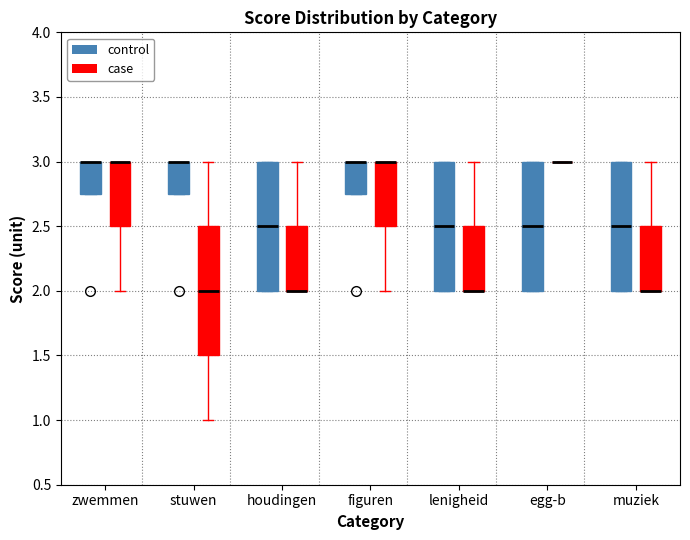

Where is the upper edge of the box for zwemmen (control) on the y-axis? The values are not printed on the chart, so give them approximately, as read against the axis.

3.00